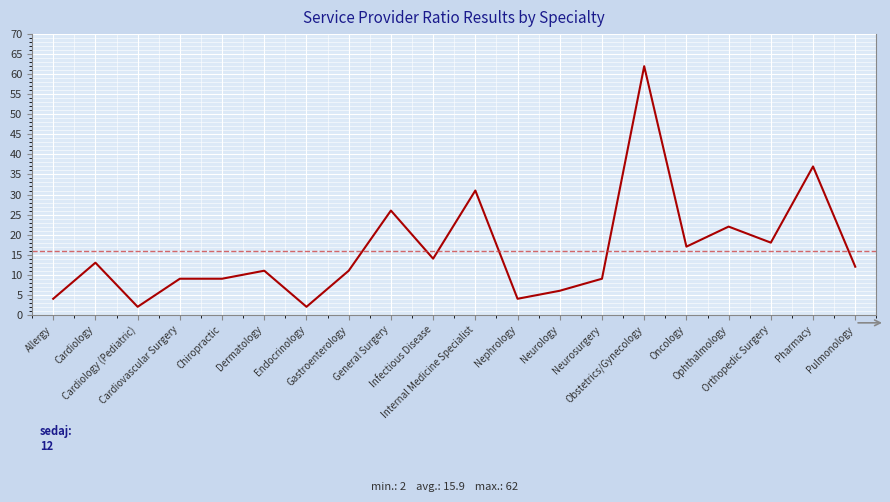

How many lines are shown in the chart?

1